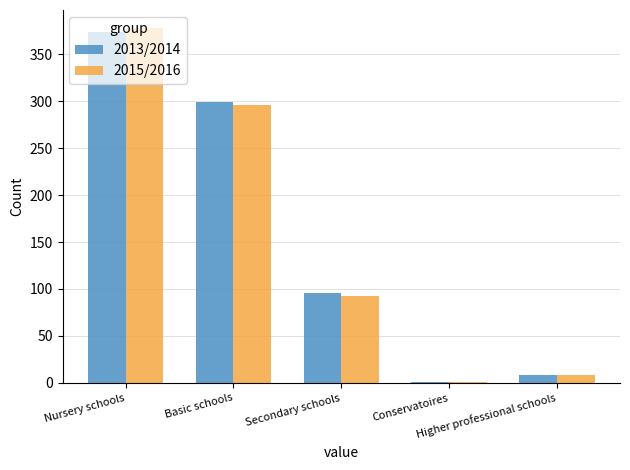

What are all the series names shown in the legend?

2013/2014, 2015/2016